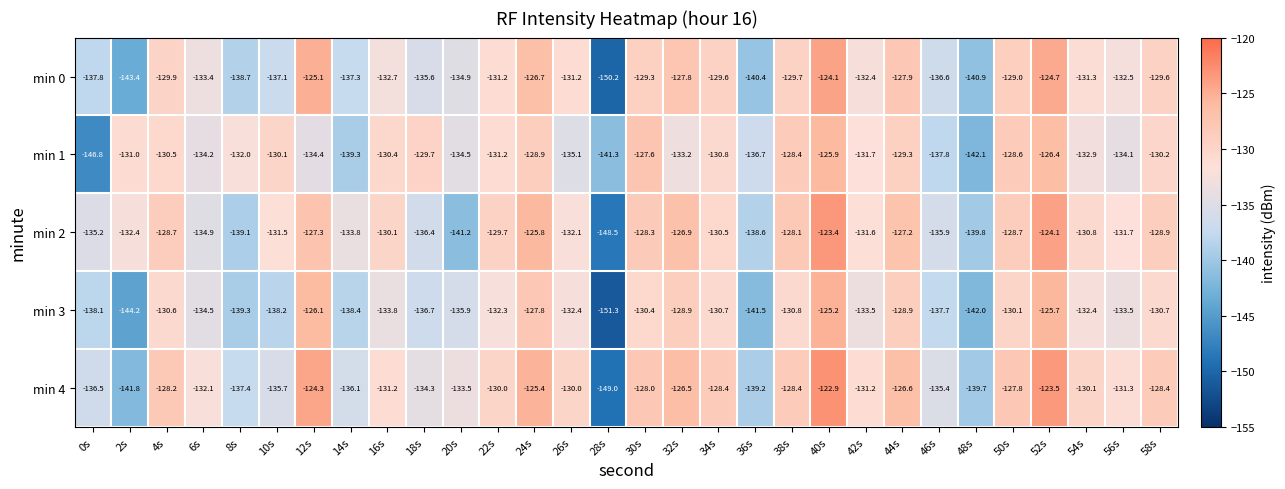

Which series changed the most between 2s and 30s?

min 0